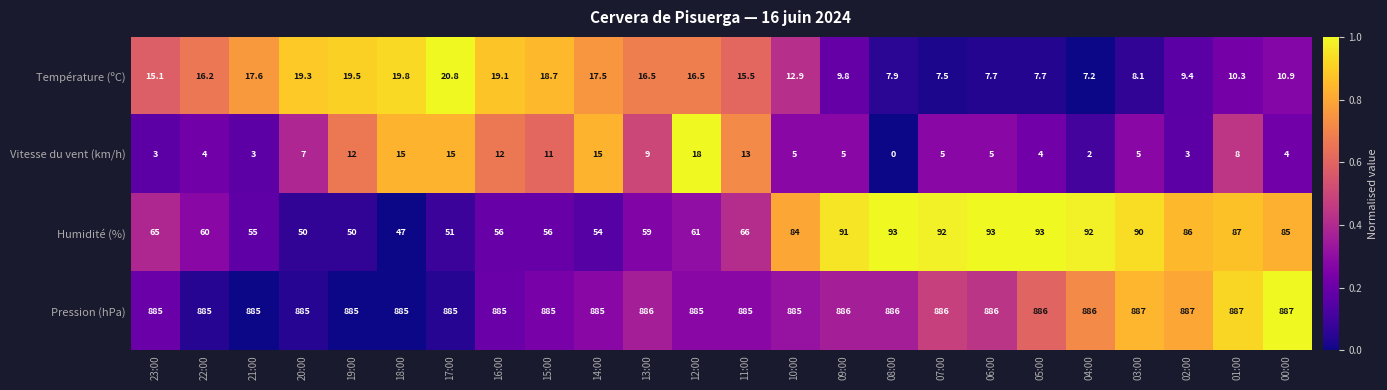

What is the sum of all Humidité (%) values?

1716.0